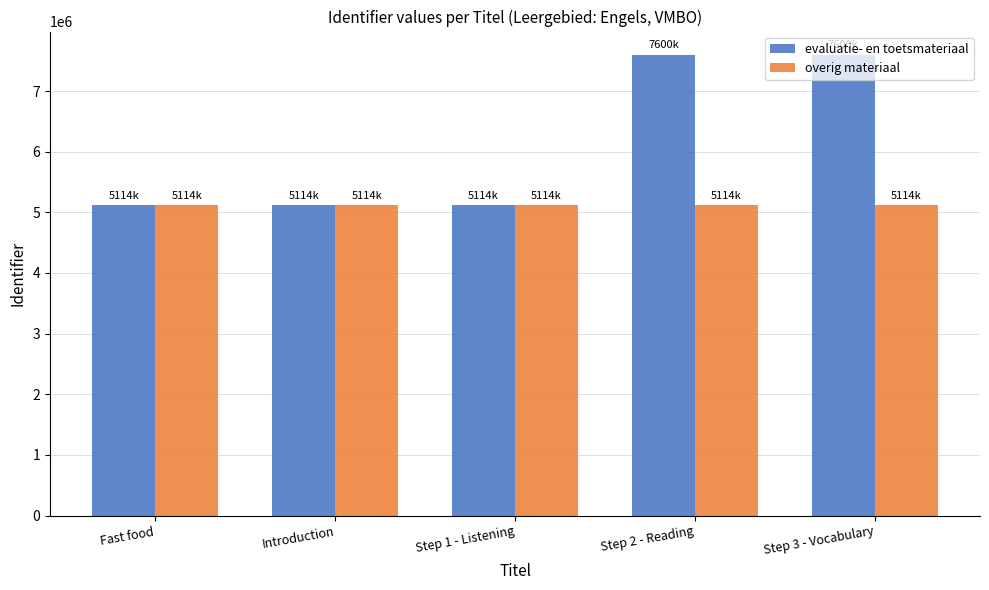

What is the lowest value of the evaluatie- en toetsmateriaal series?

5114634